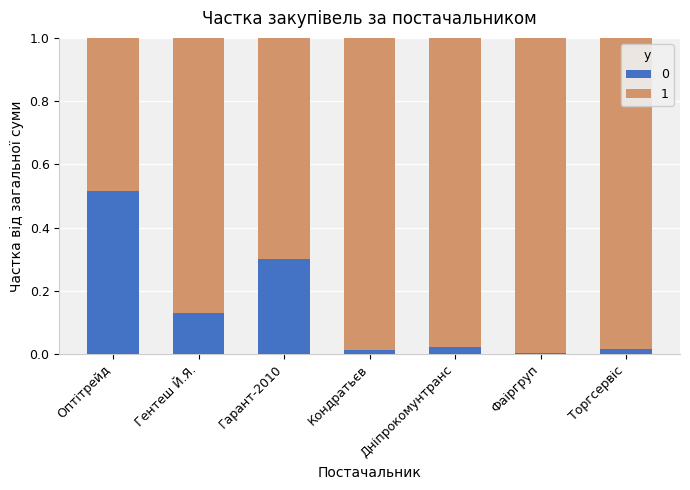

What is the difference between the second highest and minimum values in the 0 series?

0.3